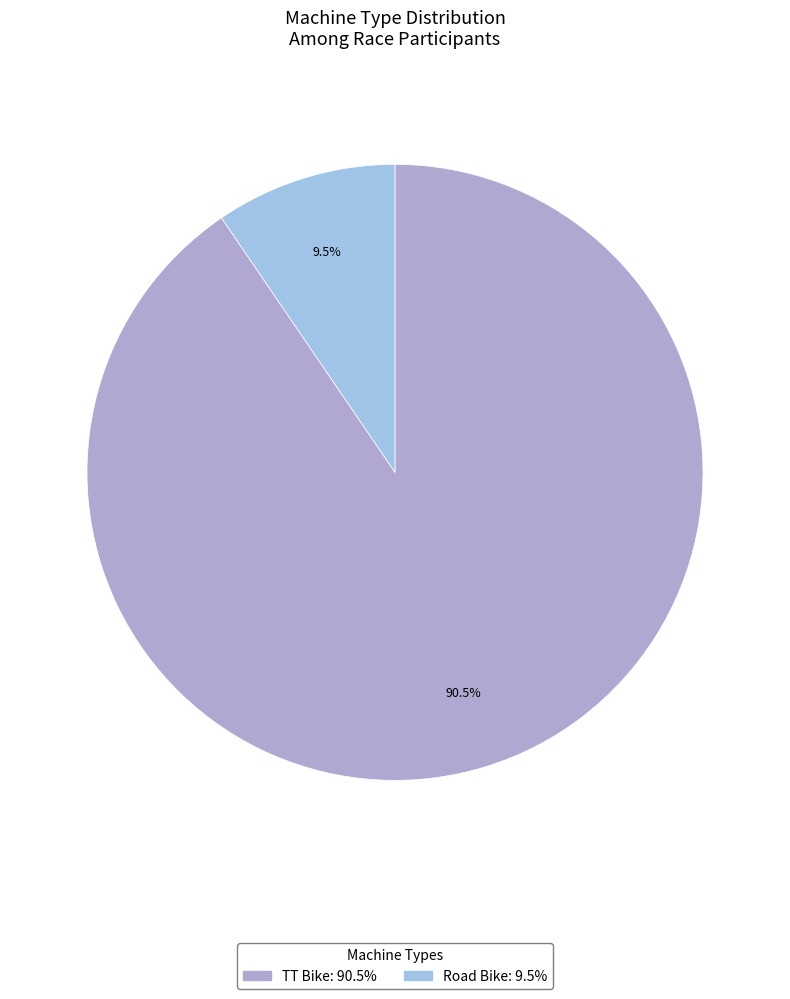

Approximately how many times larger is the value at TT Bike compared to Road Bike?

9.5